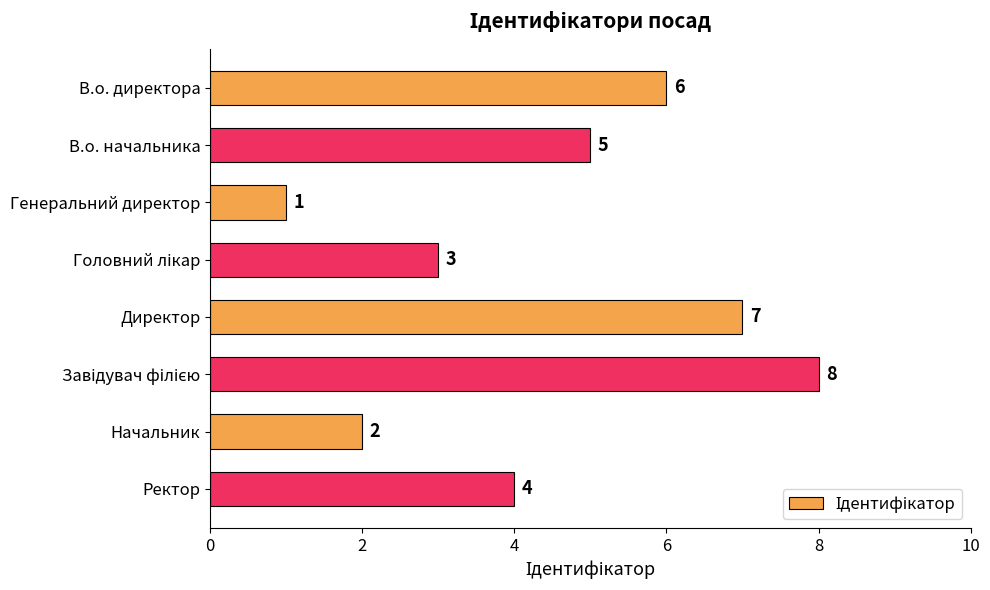

What is the label of the 2nd bar from the top?

В.о. начальника